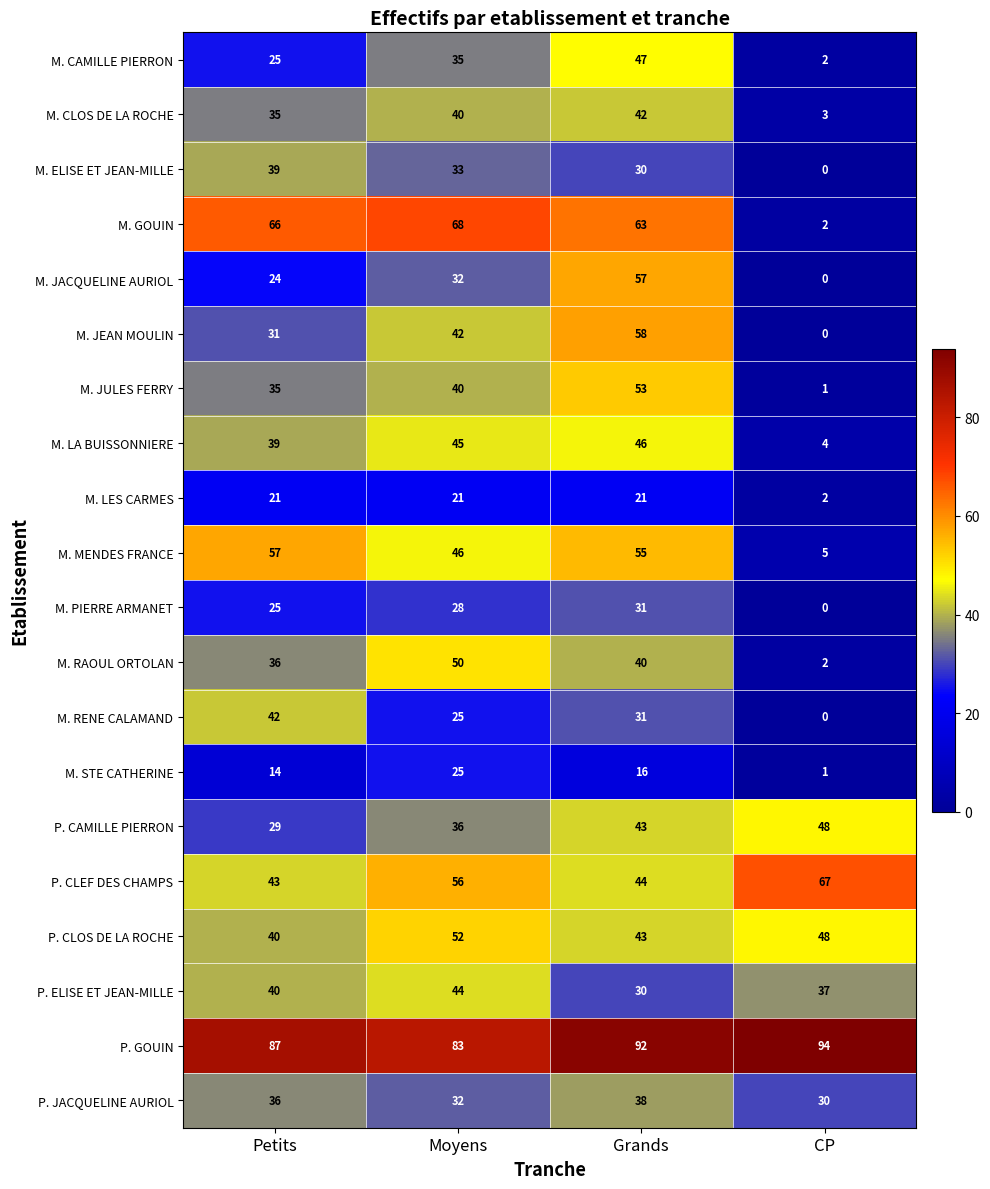

At which label does P. GOUIN reach its peak?

CP